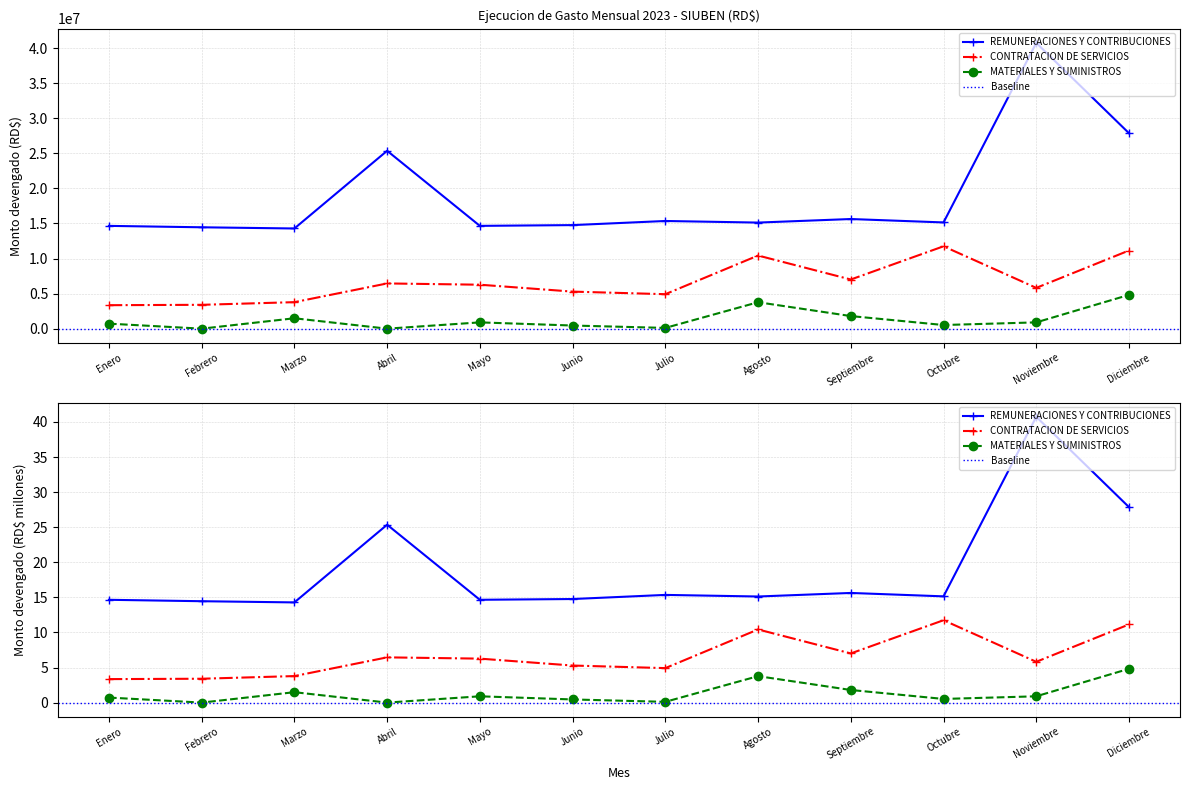

Between Octubre and Diciembre, which is larger?

Diciembre